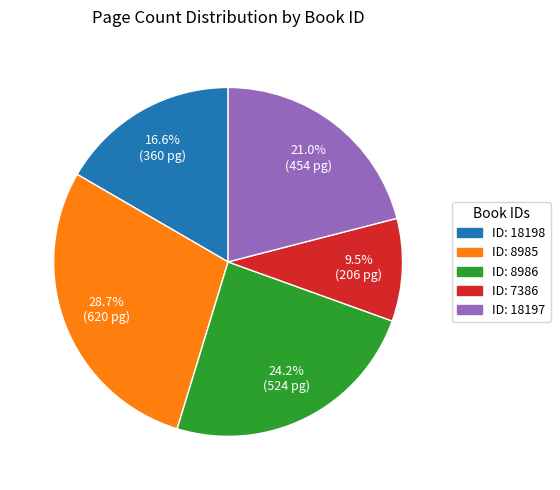

Is there a majority slice in this chart?

No